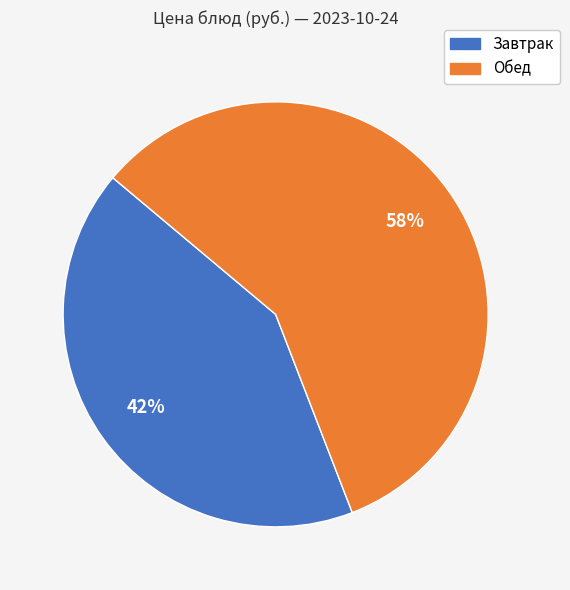

Count the number of slices in the pie.

2